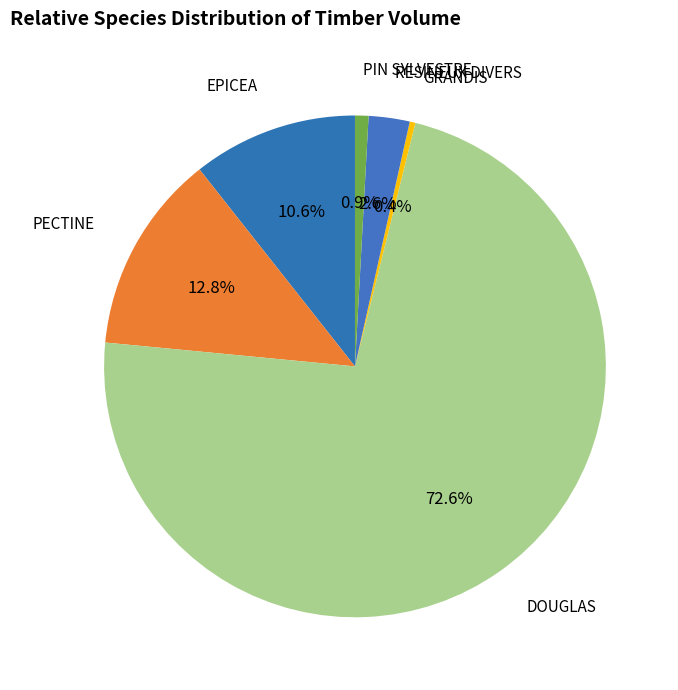

To the nearest percent, what percentage of the pie is PIN SYLVESTRE?

1%